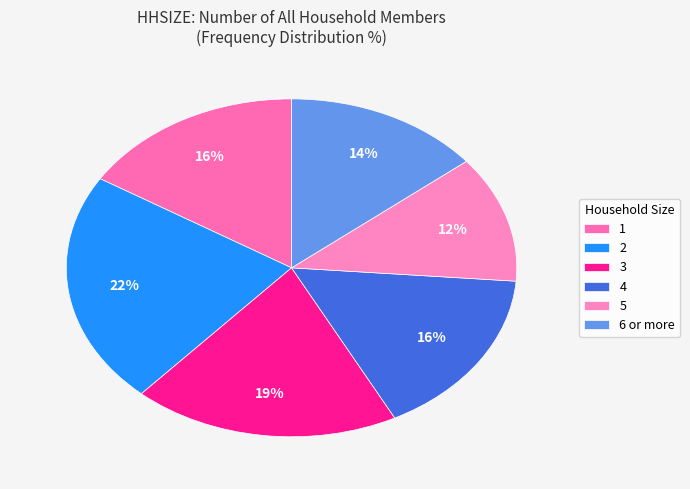

What percentage is NOT represented by 4?

83.8%